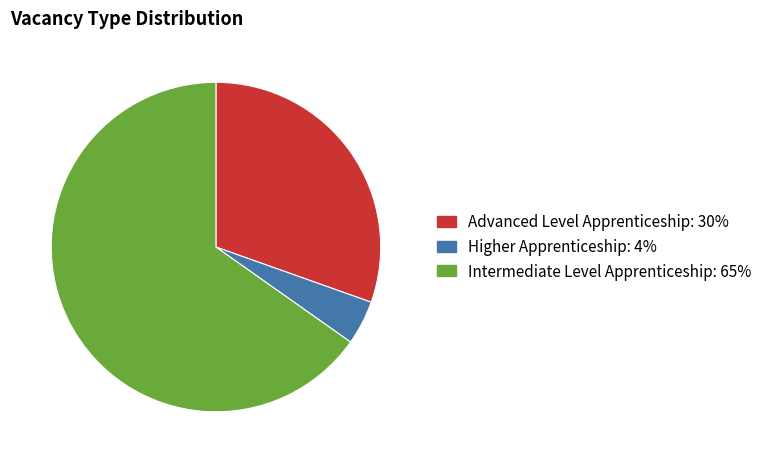

Is there any slice that represents more than half of the pie?

Yes